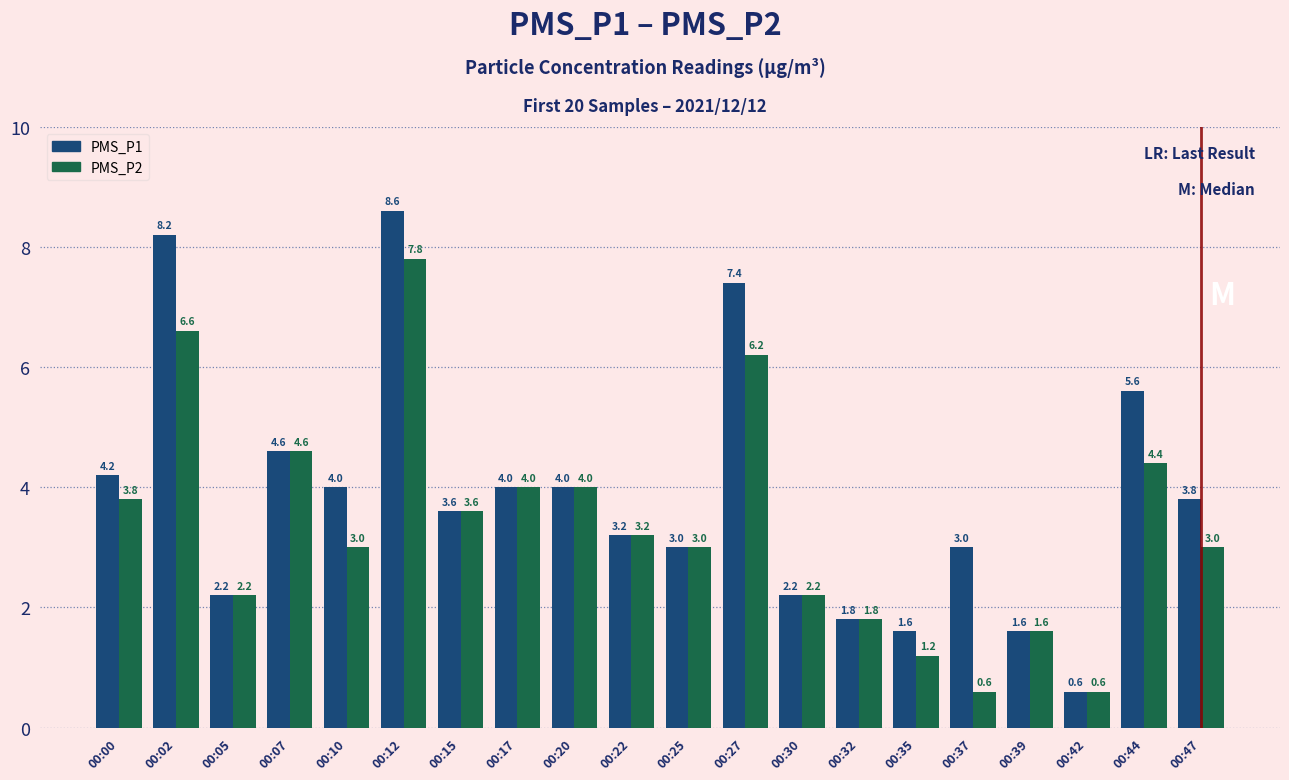

Which series has the largest range (max minus min)?

PMS_P1